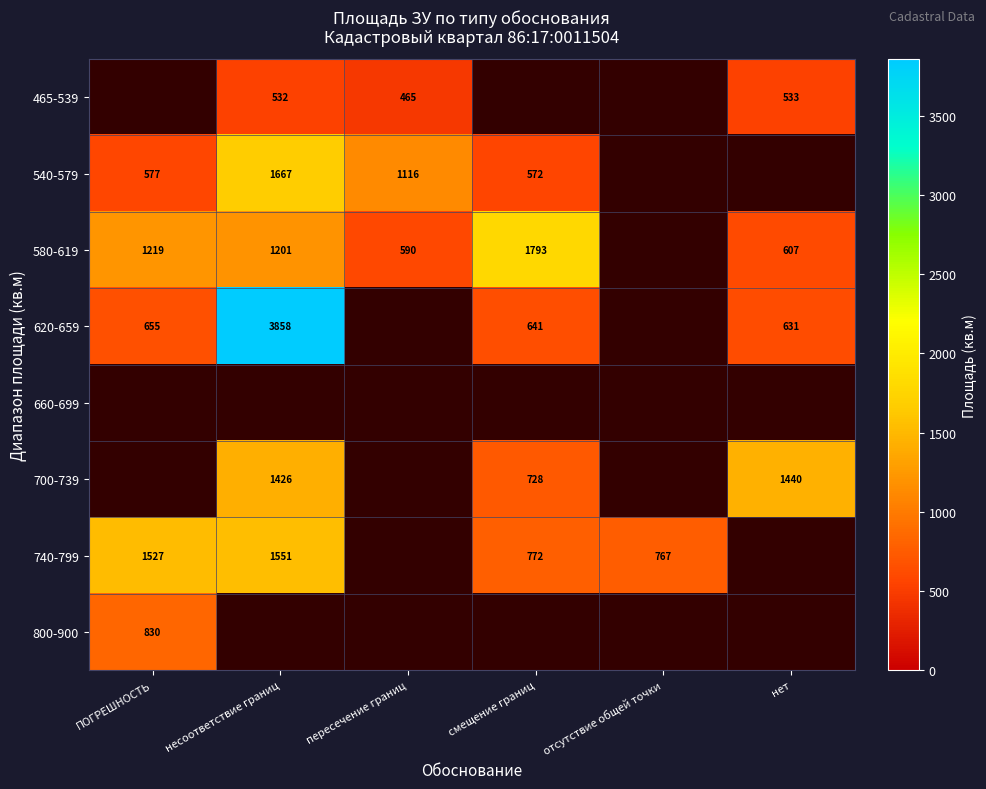

Is it true that 580-619 equals 907 at пересечение границ?

False